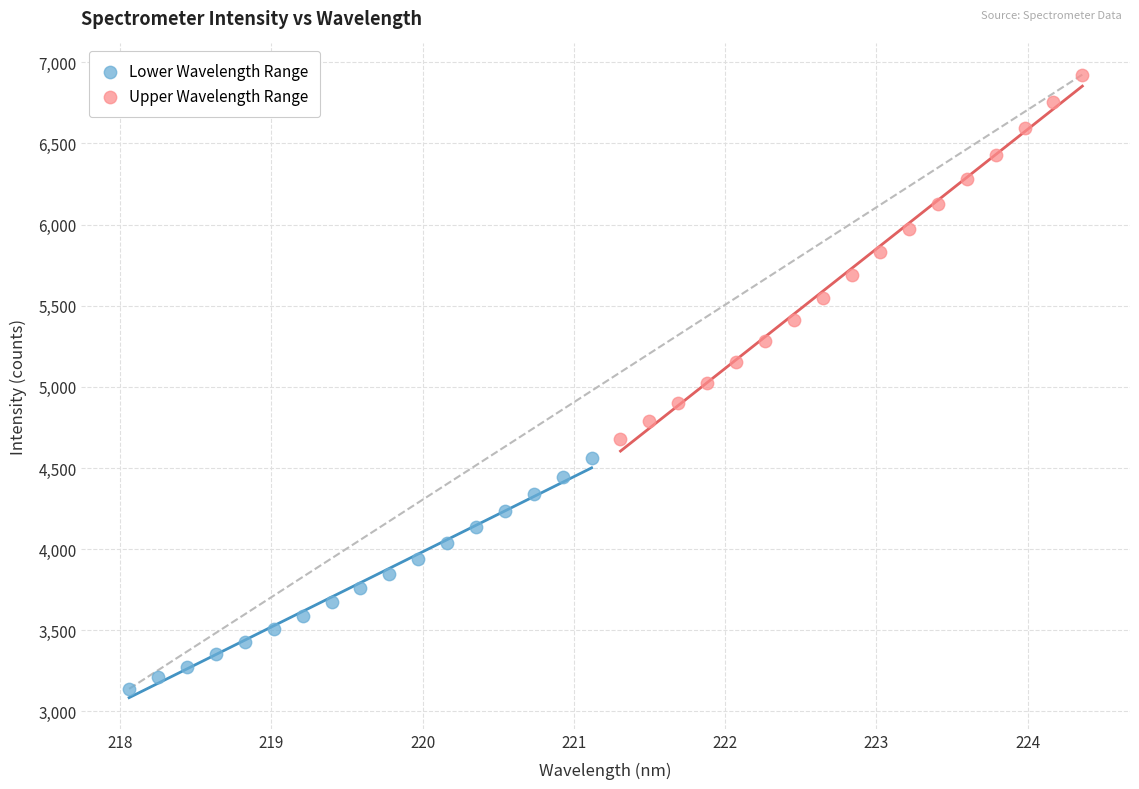

Which series reaches the minimum Y coordinate?

Lower Wavelength Range